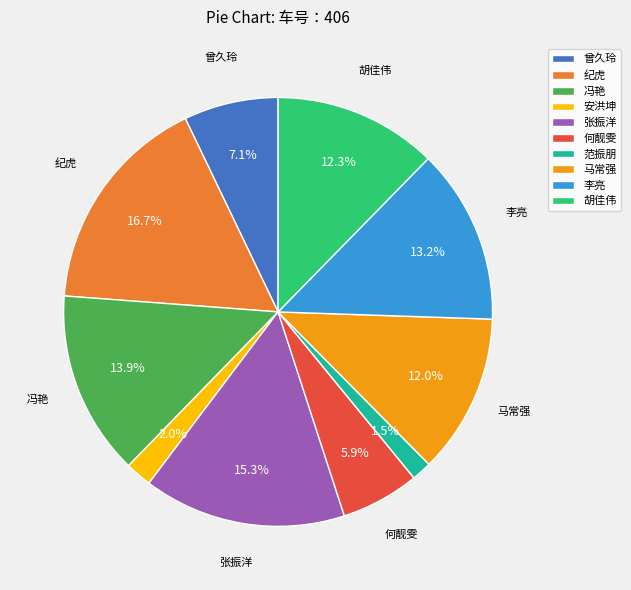

What is the ratio of the value at 范振朋 to the value at 安洪坤?

0.8